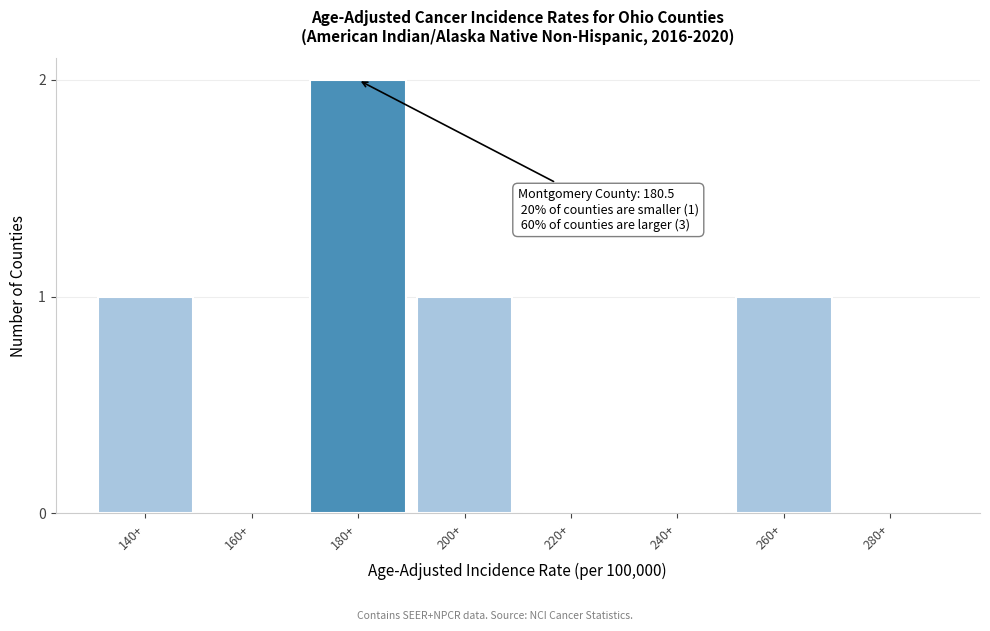

Reading right to left, transcribe all the data shown in this chart.

280+=0	260+=1	240+=0	220+=0	200+=1	180+=2	160+=0	140+=1